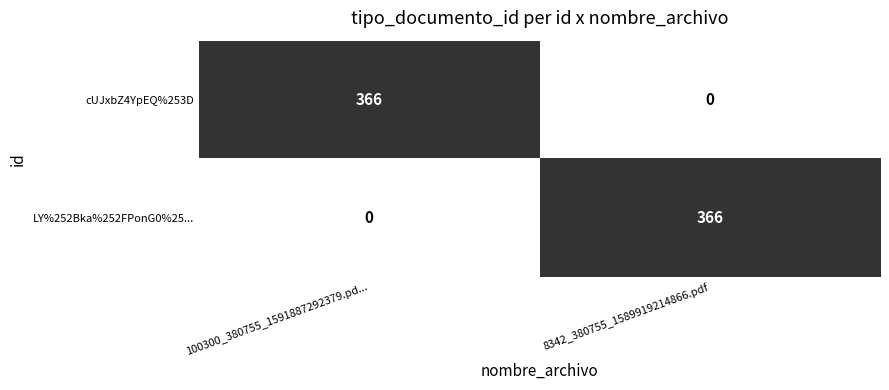

What is the sum of all cUJxbZ4YpEQ%253D values?

366